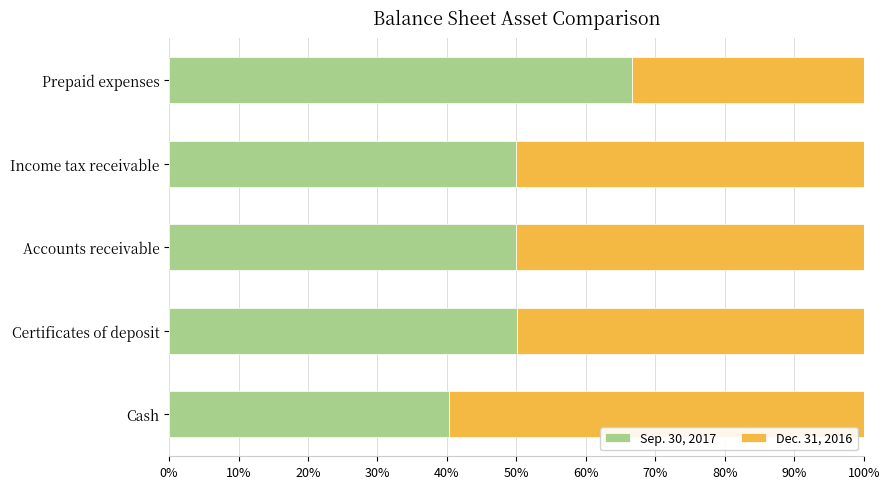

Is it true that Sep. 30, 2017 equals 13.6 at Prepaid expenses?

False